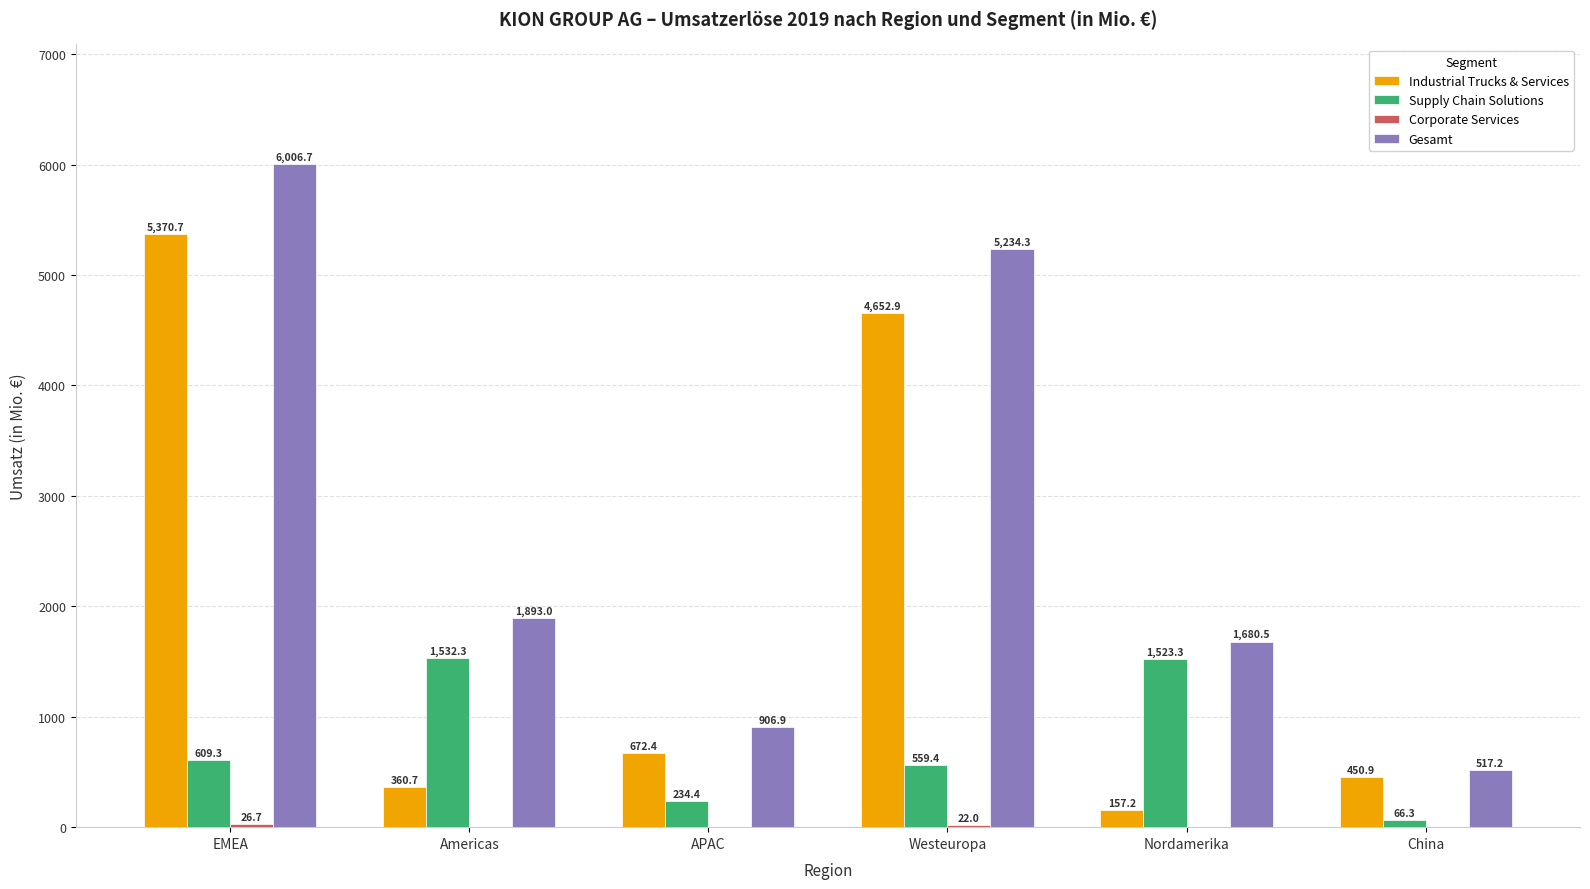

What is the sum of the Industrial Trucks & Services values at Americas and APAC?

1033.1